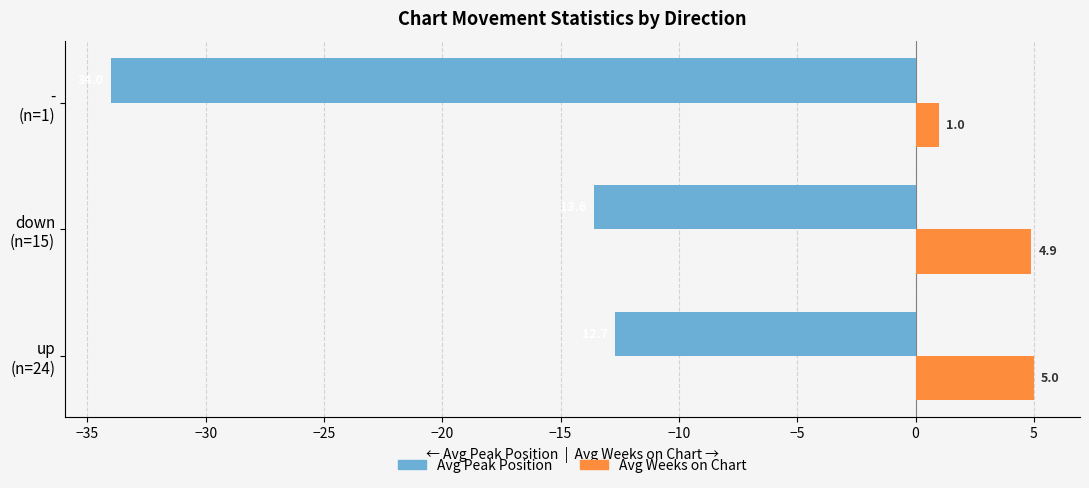

At which category does the chart reach its peak across all series?

up
(n=24)